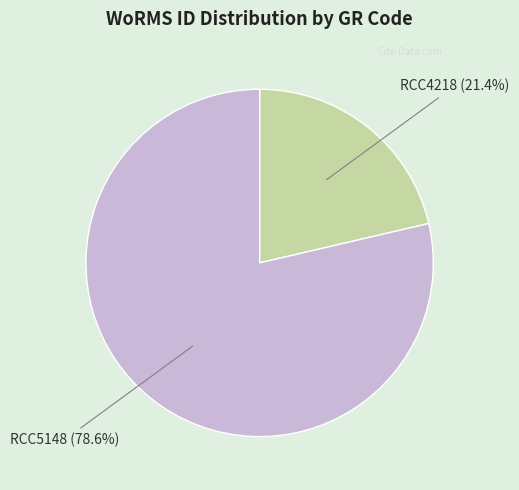

Is there any slice that represents more than half of the pie?

Yes